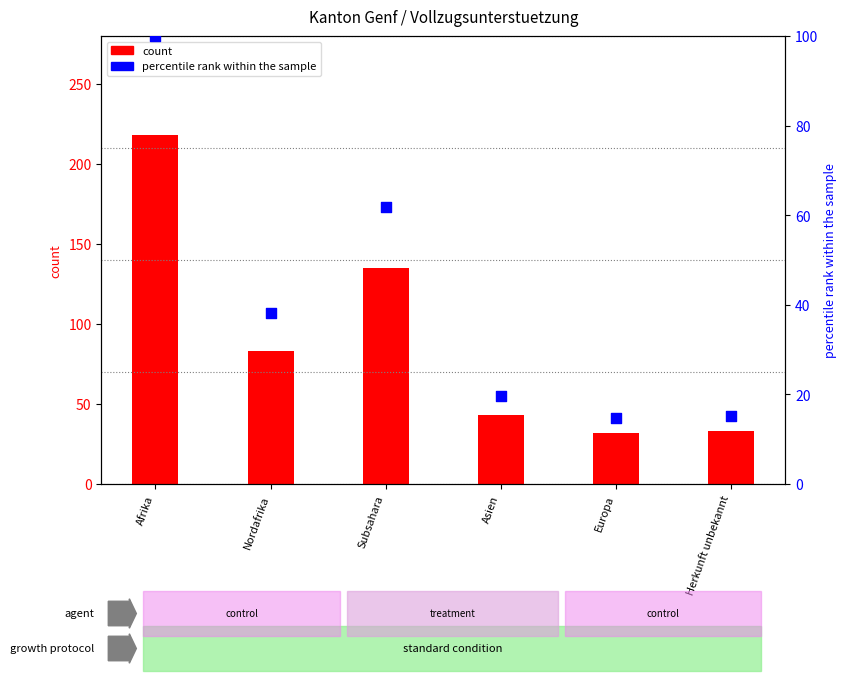

Which series has the largest total across all categories?

Total Auslaender